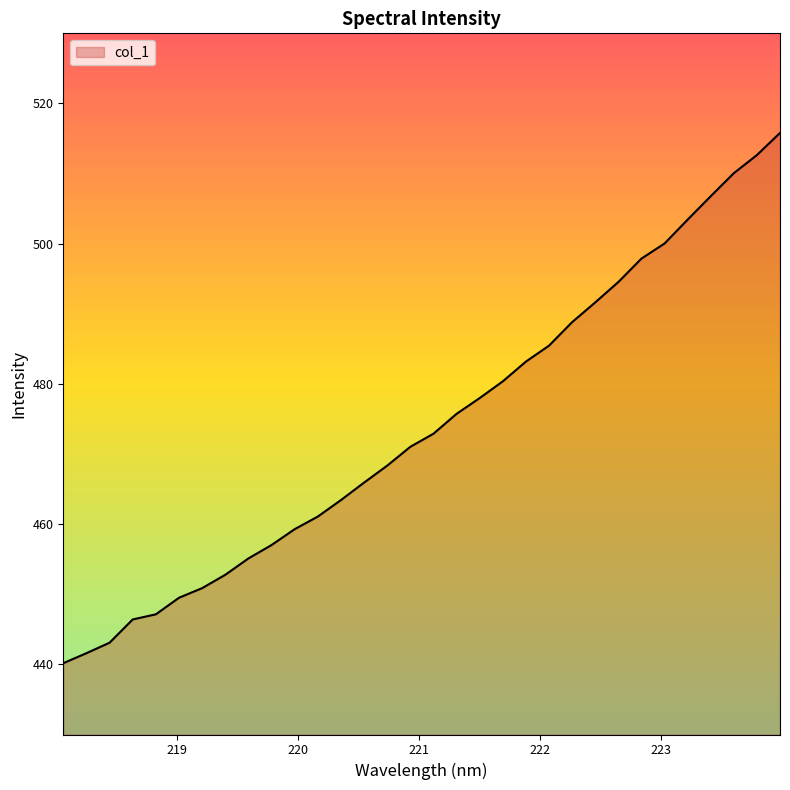

What is the maximum value shown in the chart?

515.8